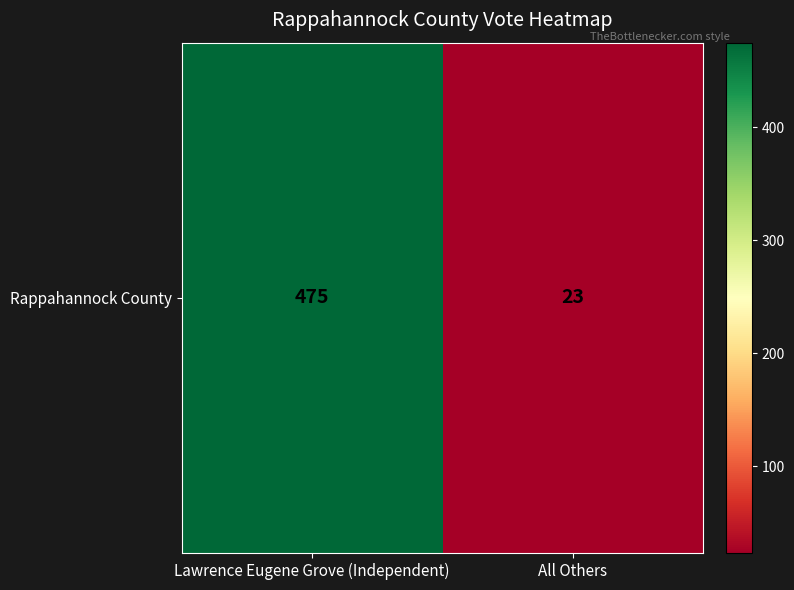

What is the ratio of the value at Lawrence Eugene Grove (Independent) to the value at All Others?

20.7